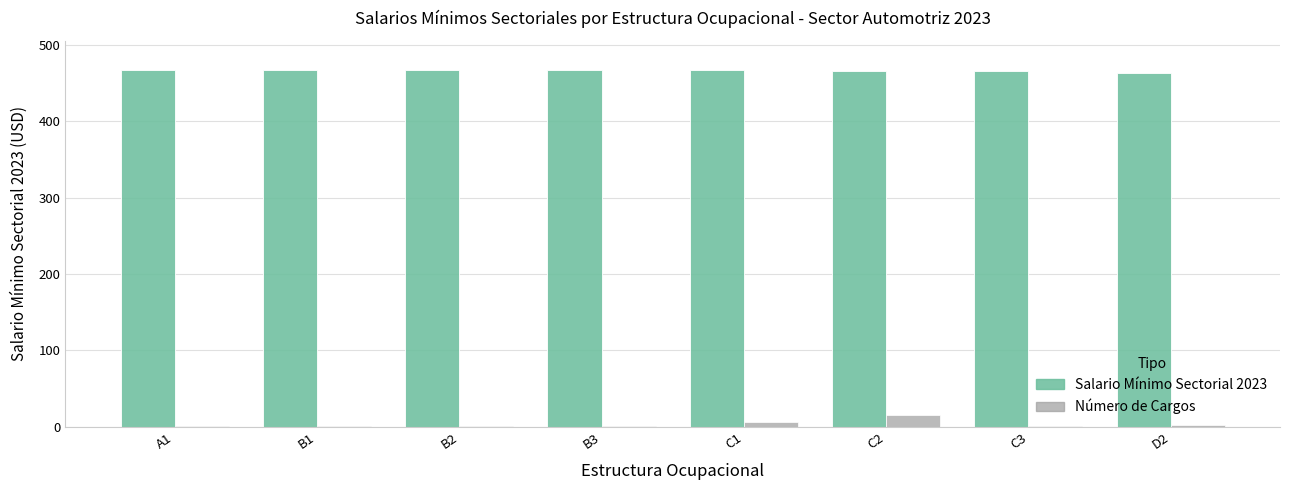

What is the spread (max minus min) of values at B3?

466.3